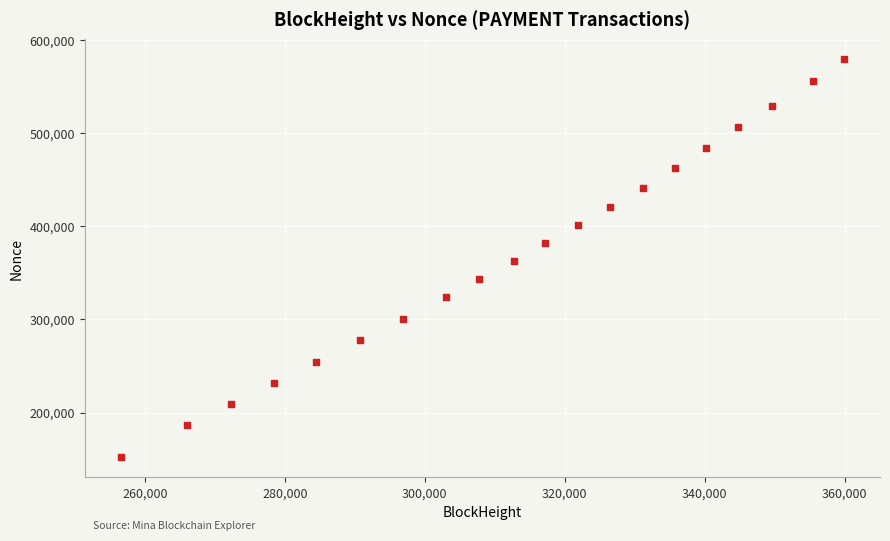

What is the range of Y values (max minus min)?

427297